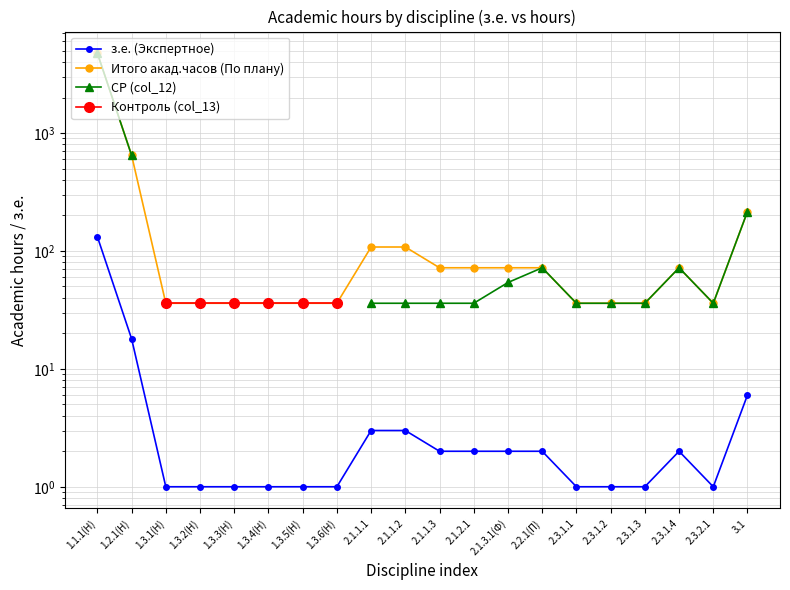

What is the difference between the maximum and minimum values in the Итого акад.часов (По плану) series?

4716.0